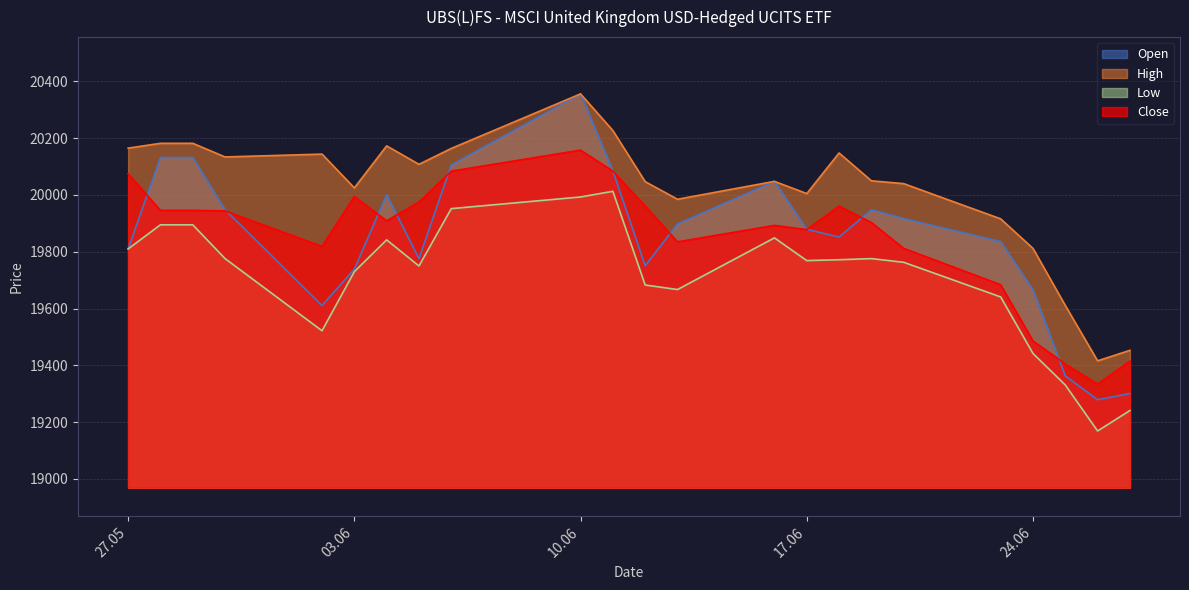

Which series has the largest range (max minus min)?

Open